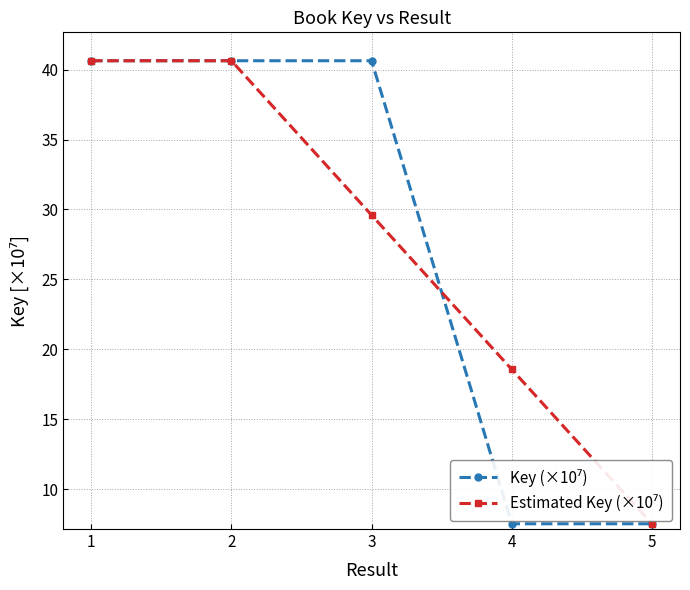

What is the difference between the highest and lowest values at 3?

11.0